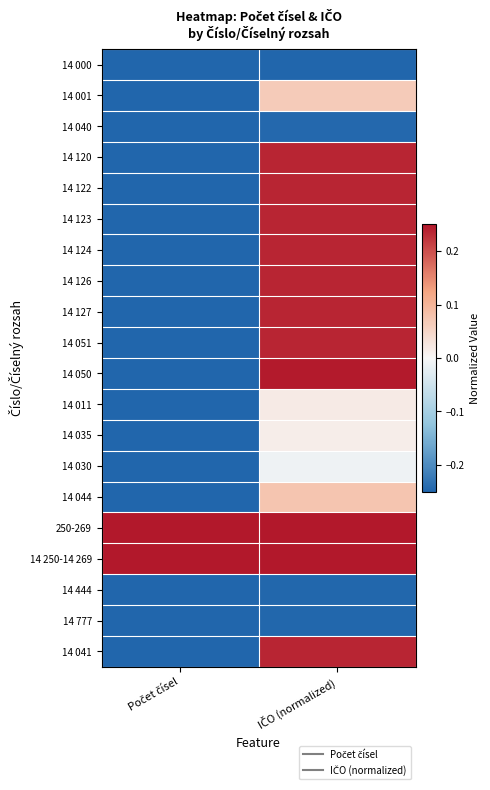

Which label corresponds to the largest value in the chart?

Počet čísel